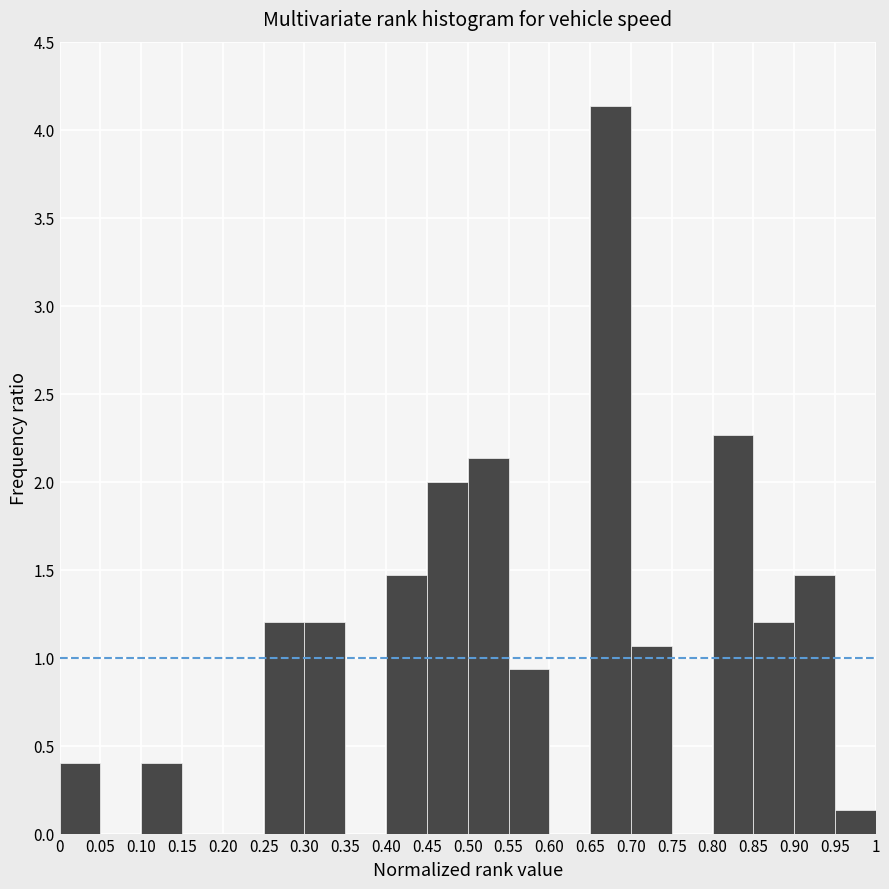

Which range on the x-axis has the tallest bar?

0.65 to 0.70